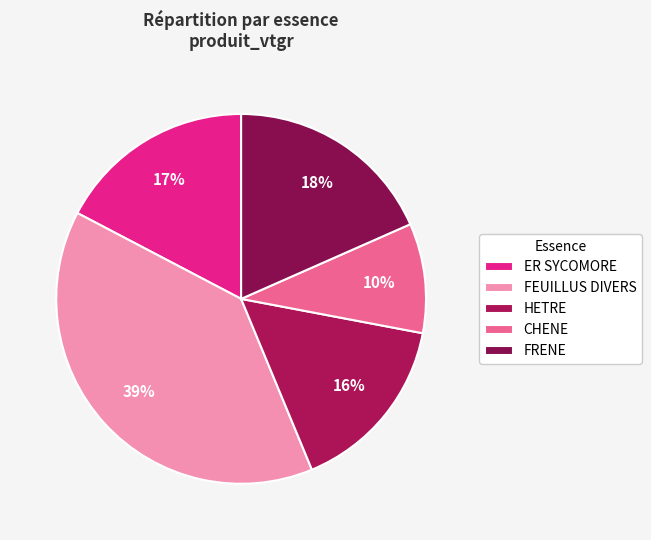

Rank the categories by value from highest to lowest.

FEUILLUS DIVERS, FRENE, ER SYCOMORE, HETRE, CHENE